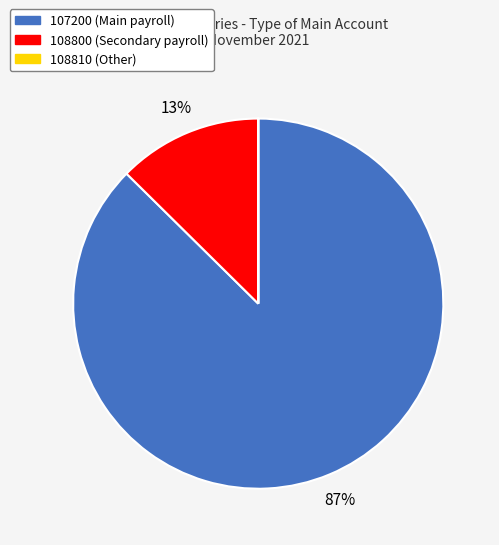

Is there a majority slice in this chart?

Yes